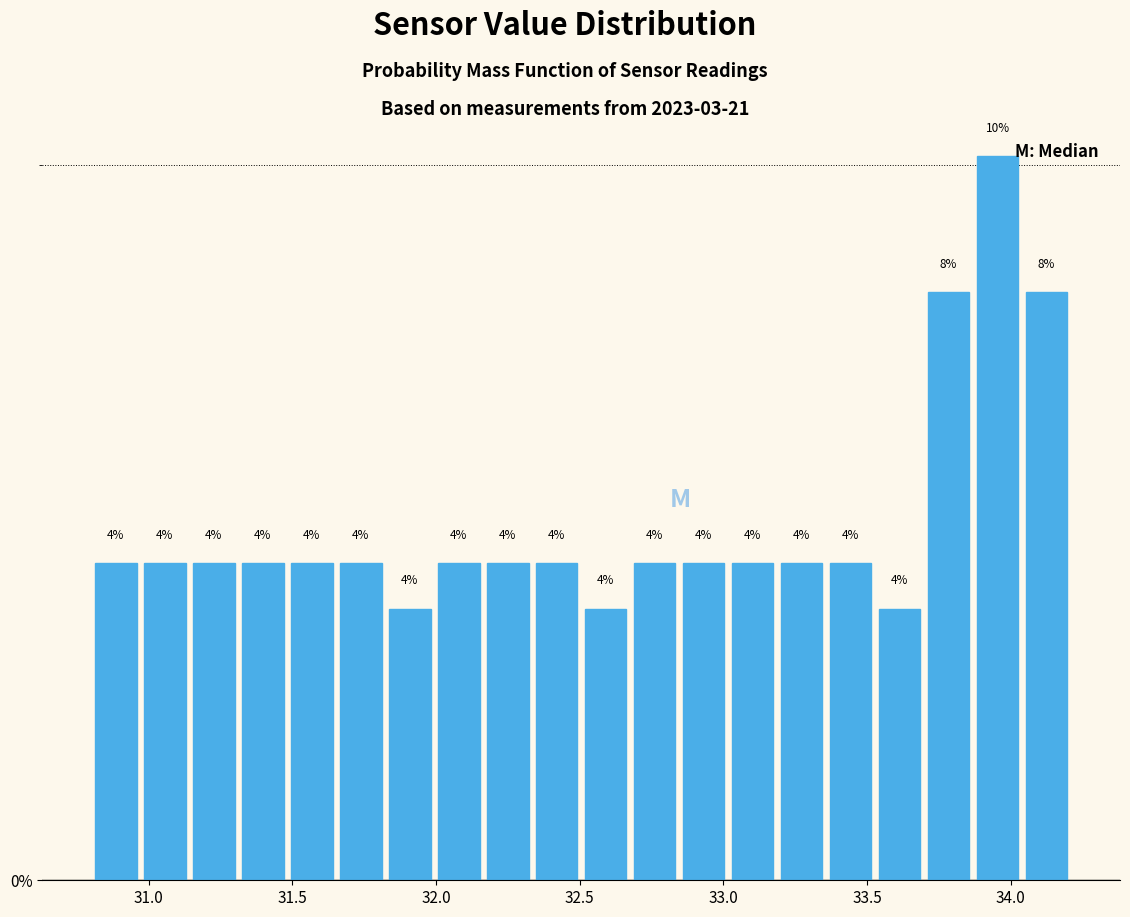

Read against the x-axis, roughly where is the centre of the tallest bar?

33.95